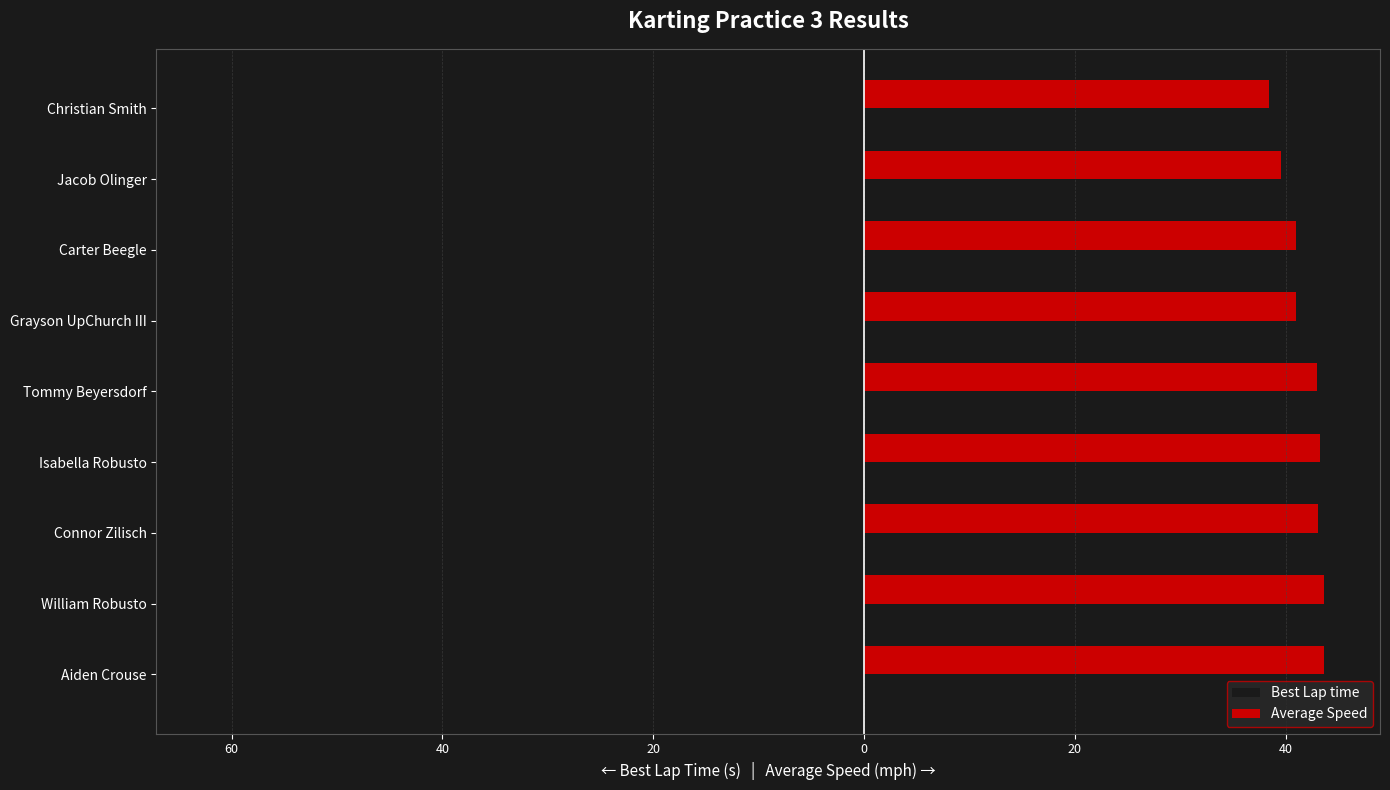

What is the difference between the second highest and second lowest values in the Best Lap time series?

4.5